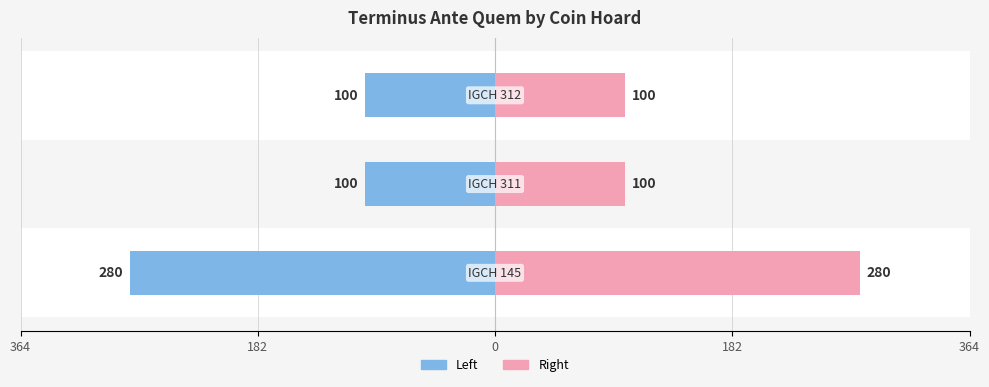

What is the value of the Terminus Ante Quem (mirror) bar at the 2nd from the left?

100